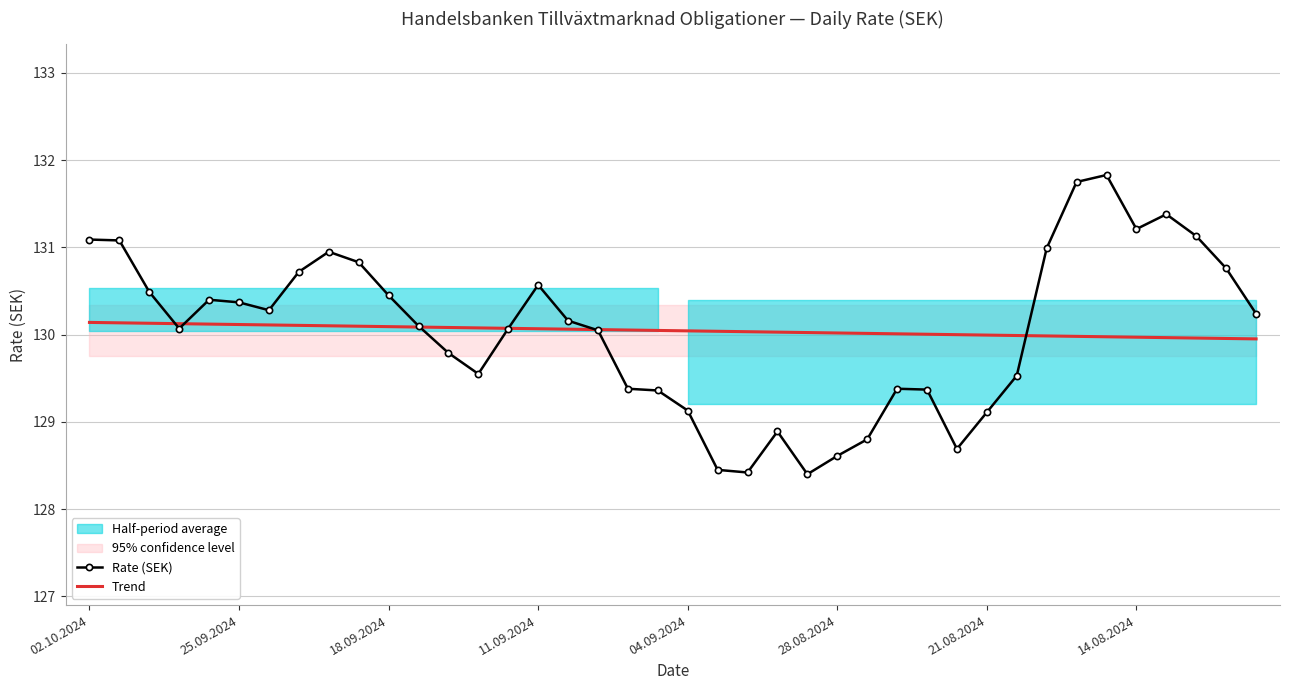

What is the minimum value for Trend?

130.0